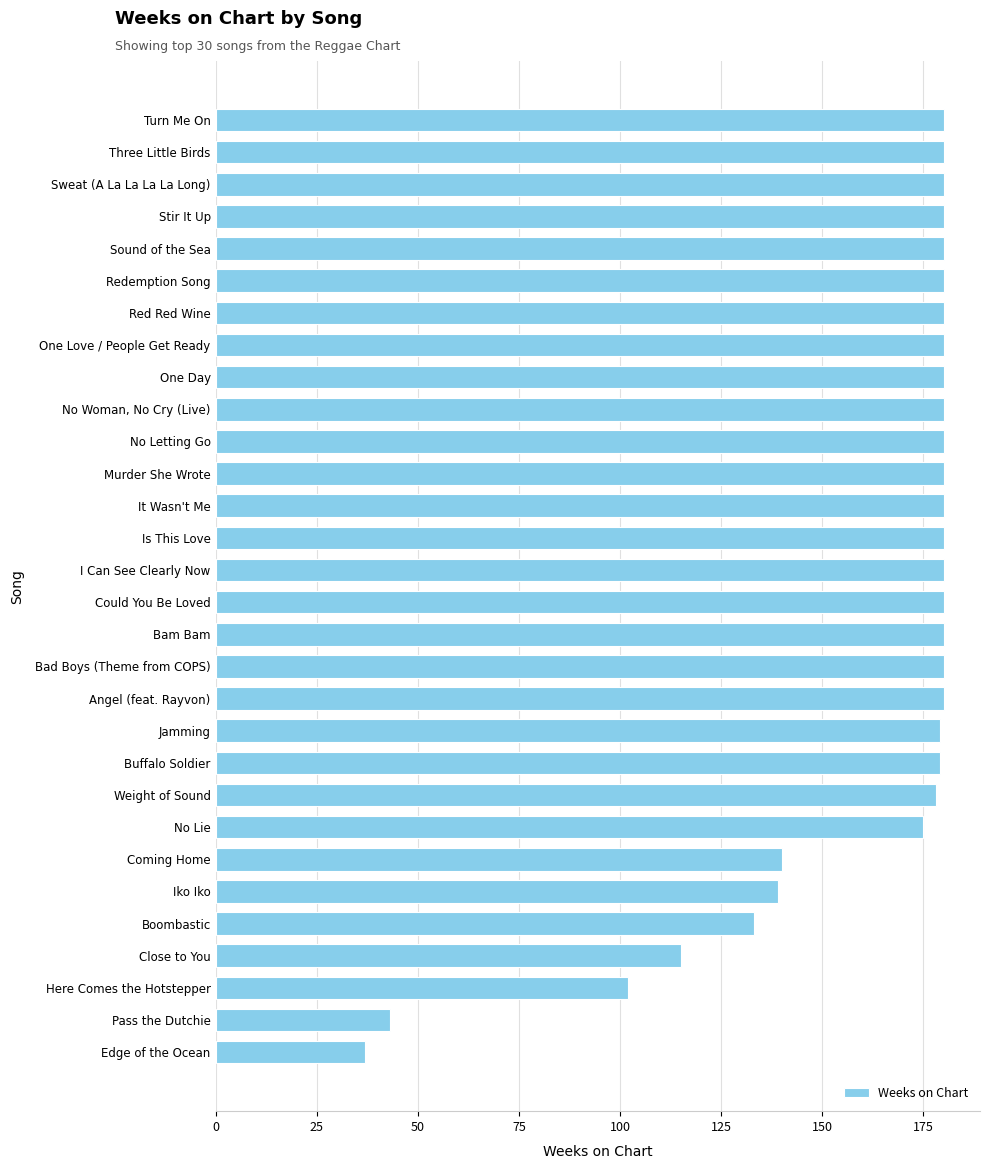

Is it true that the value at Murder She Wrote is 180?

True